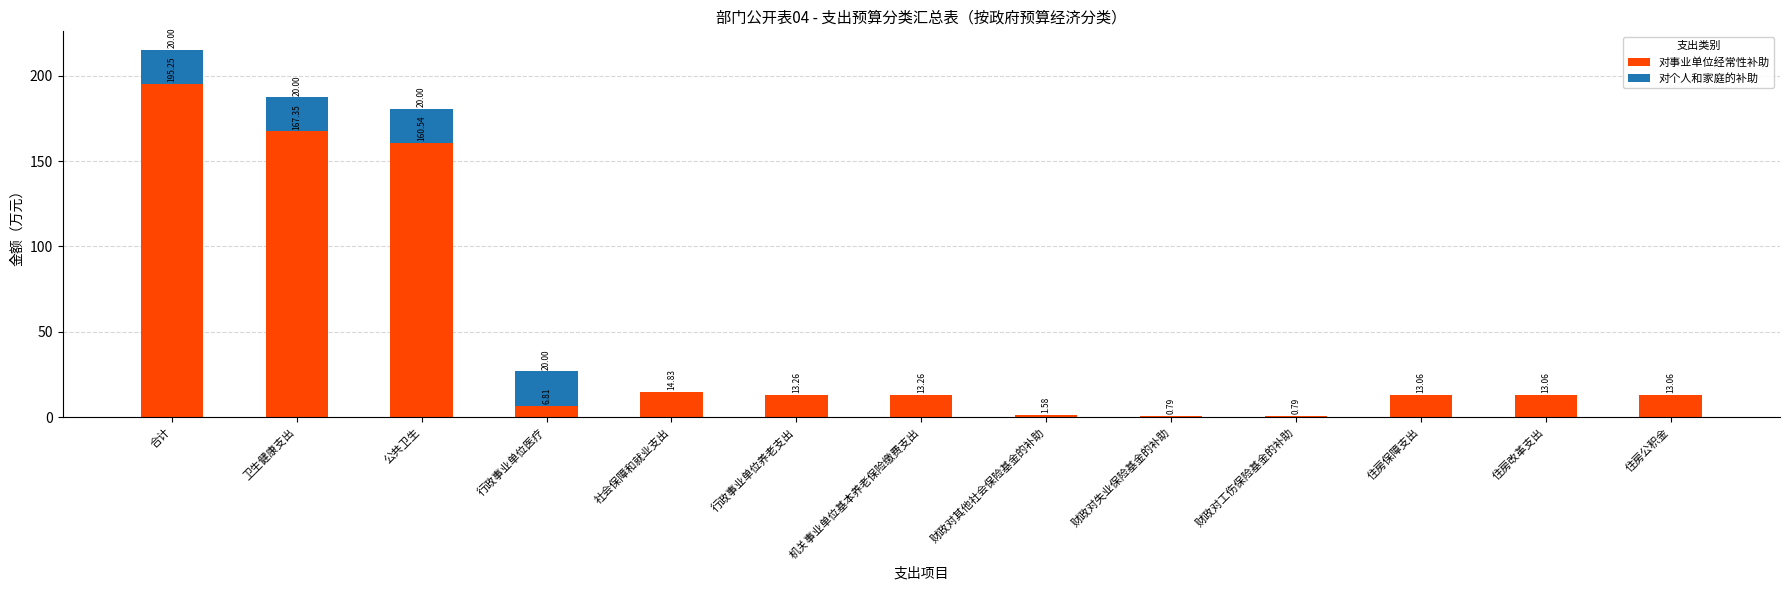

What is the total value across all series at 公共卫生?

180.5